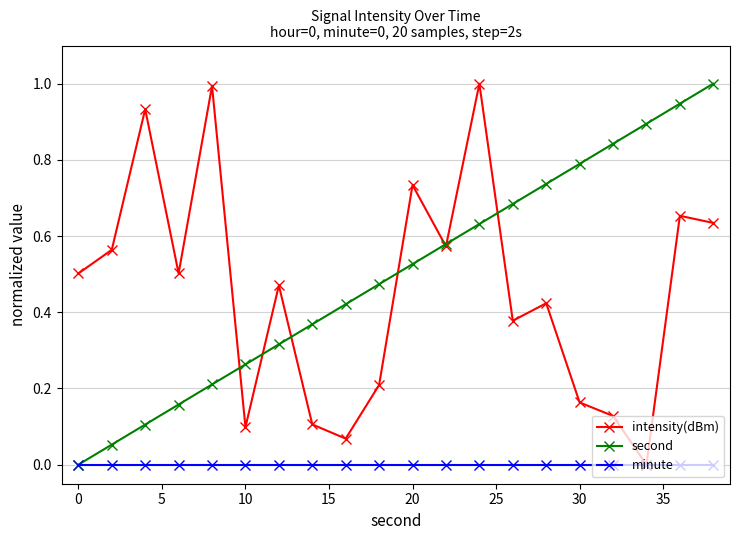

How many interior local valleys does the intensity(dBm) series have?

6